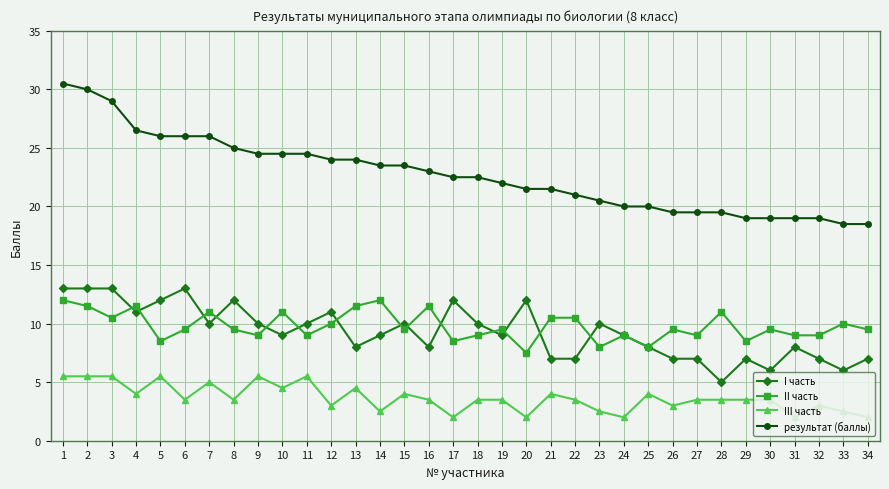

List the series in order of their peak value, lowest first.

III часть, II часть, I часть, результат (баллы)